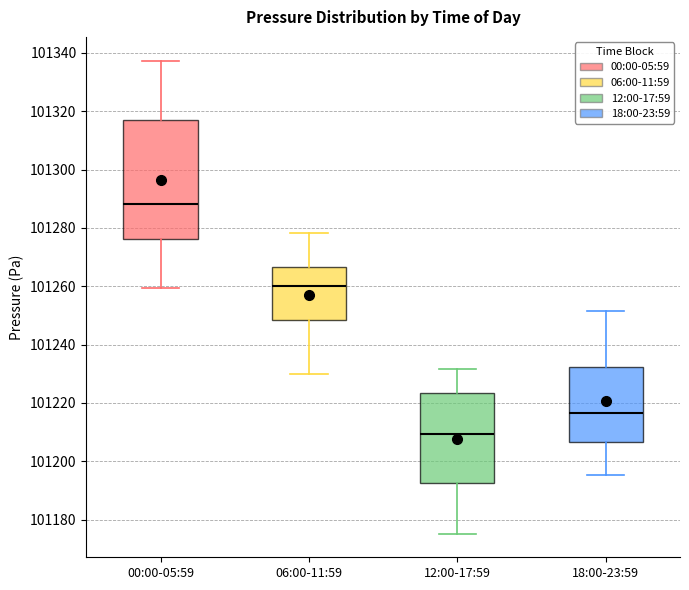

Reading left to right, transcribe this box plot: for each box, give where its median line is, the range the box spans, and where its two whiskers end, as read against the y-axis. The values are not printed on the chart, so give them approximately, as read against the axis.

00:00-05:59: median 101288, box 101276 to 101316, whiskers 101260 to 101338
06:00-11:59: median 101260, box 101248 to 101266, whiskers 101230 to 101278
12:00-17:59: median 101210, box 101192 to 101224, whiskers 101176 to 101232
18:00-23:59: median 101216, box 101206 to 101232, whiskers 101196 to 101252